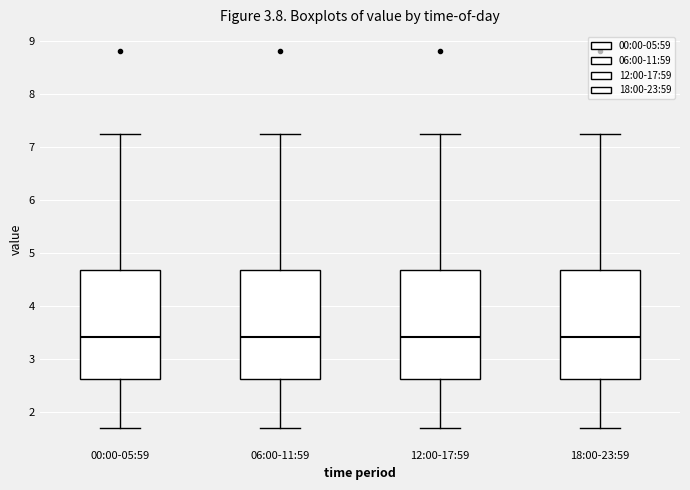

Where is the upper edge of the box for 18:00-23:59 on the y-axis? The values are not printed on the chart, so give them approximately, as read against the axis.

4.7